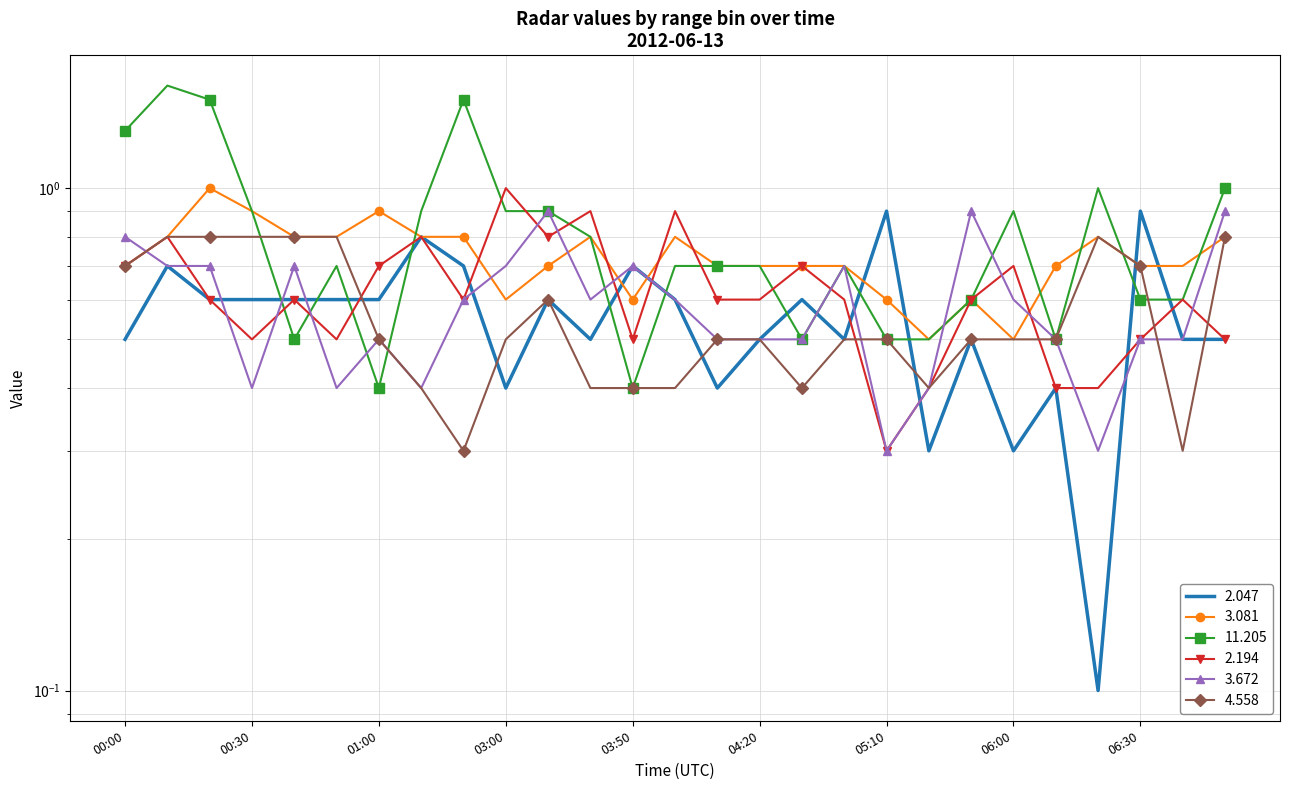

List the labels in order of 3.081 value, largest first.

00:20, 00:30, 01:00, 00:10, 00:40, 00:50, 01:10, 02:00, 03:20, 04:00, 06:20, 06:50, 00:00, 03:10, 04:10, 04:20, 04:30, 05:00, 06:10, 06:30, 06:40, 03:00, 03:50, 05:10, 05:30, 05:20, 06:00